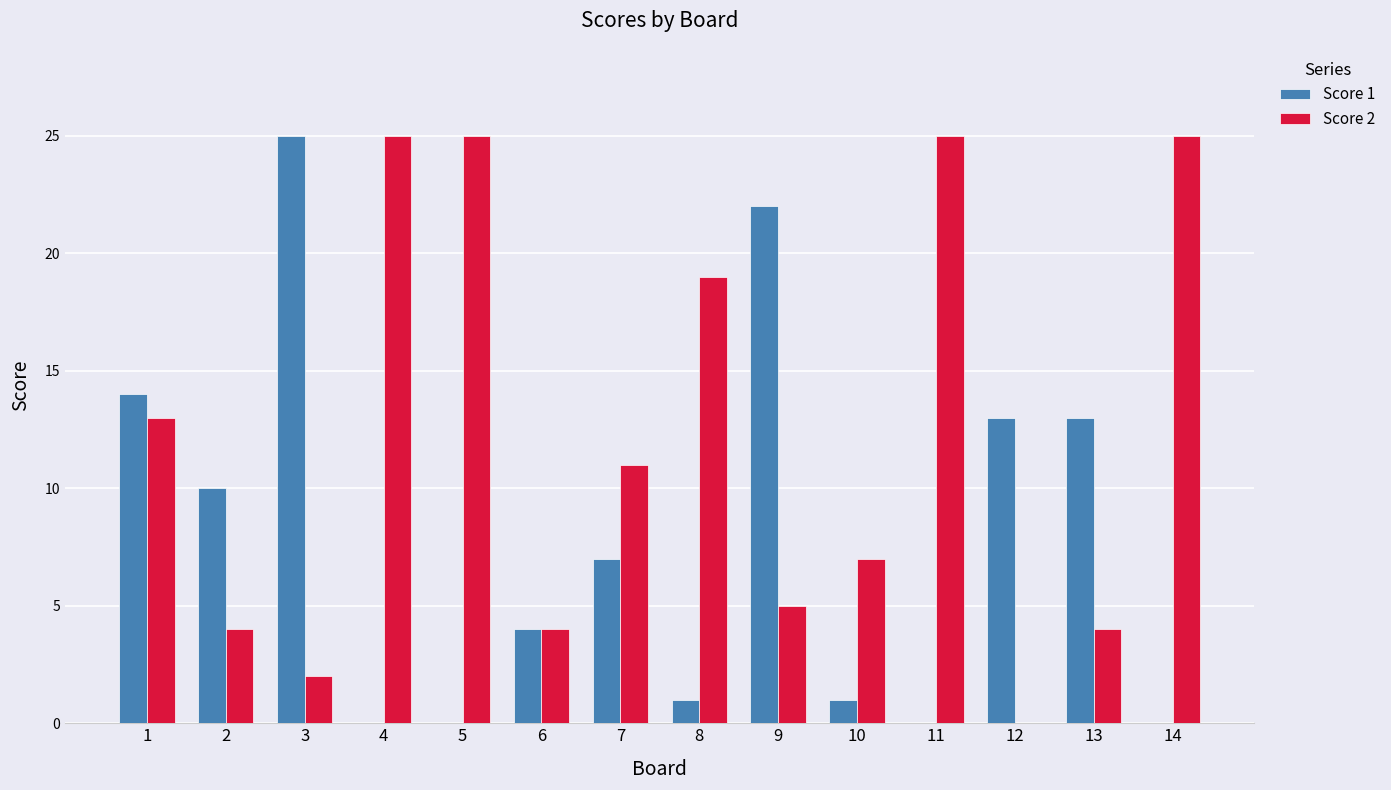

Between 1 and 7, which series saw the biggest shift?

Score 1